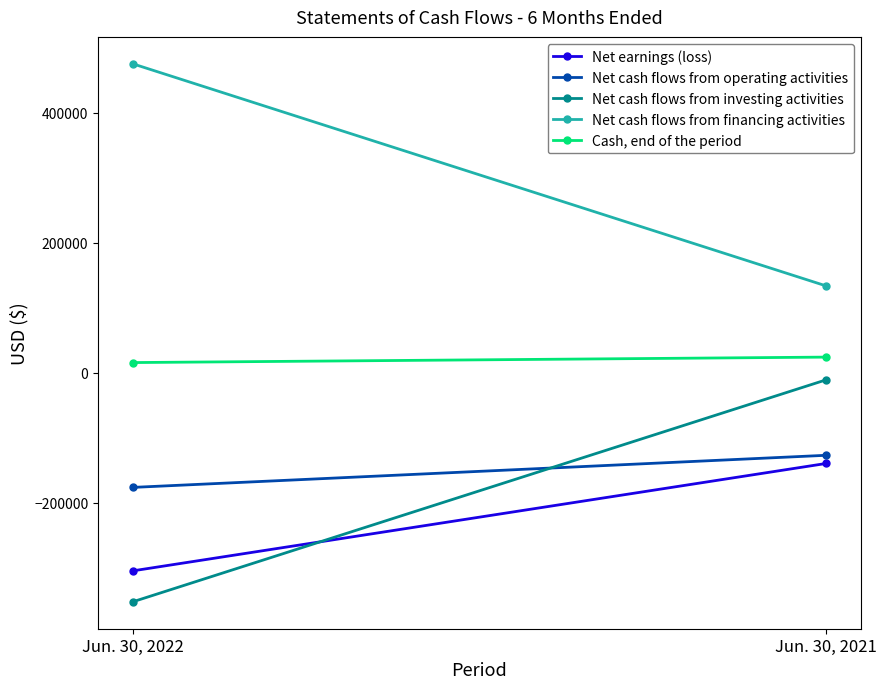

List the labels in order of Net cash flows from operating activities value, largest first.

Jun. 30, 2021, Jun. 30, 2022